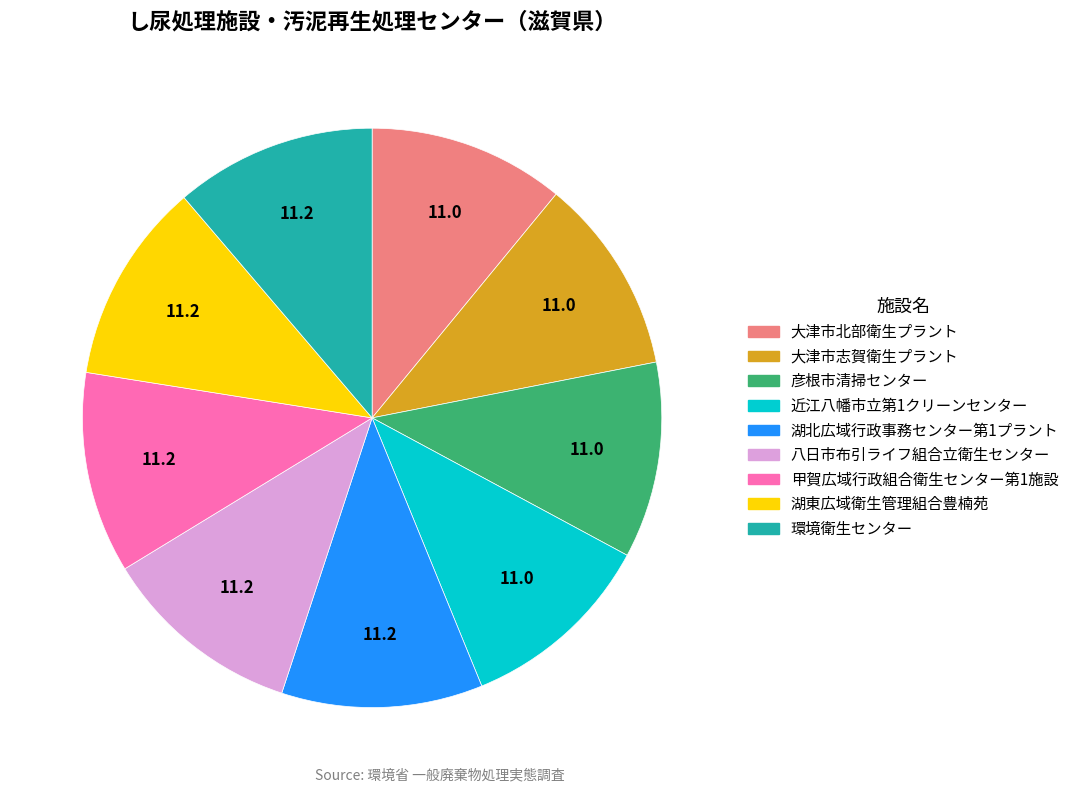

Is it true that 大津市北部衛生プラント is 11% of the pie?

True